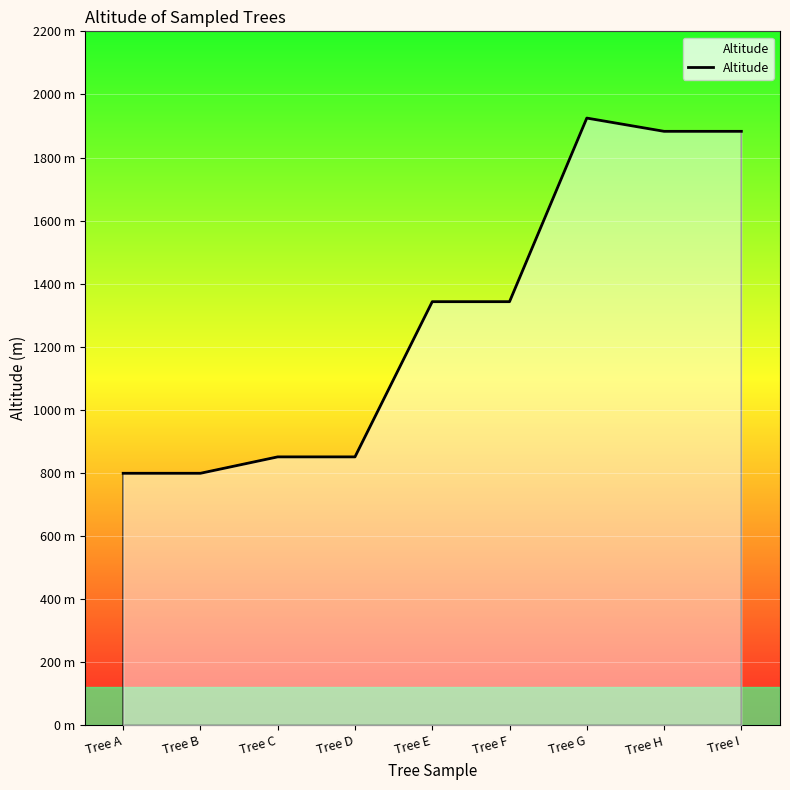

Reading left to right, extract all data points from this chart.

Tree A=799	Tree B=799	Tree C=851	Tree D=851	Tree E=1343	Tree F=1343	Tree G=1925	Tree H=1883	Tree I=1883